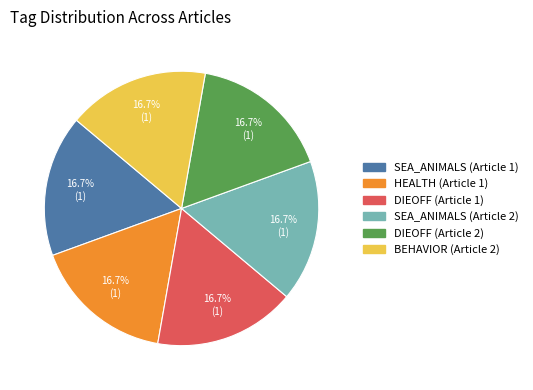

Count the number of slices in the pie.

6